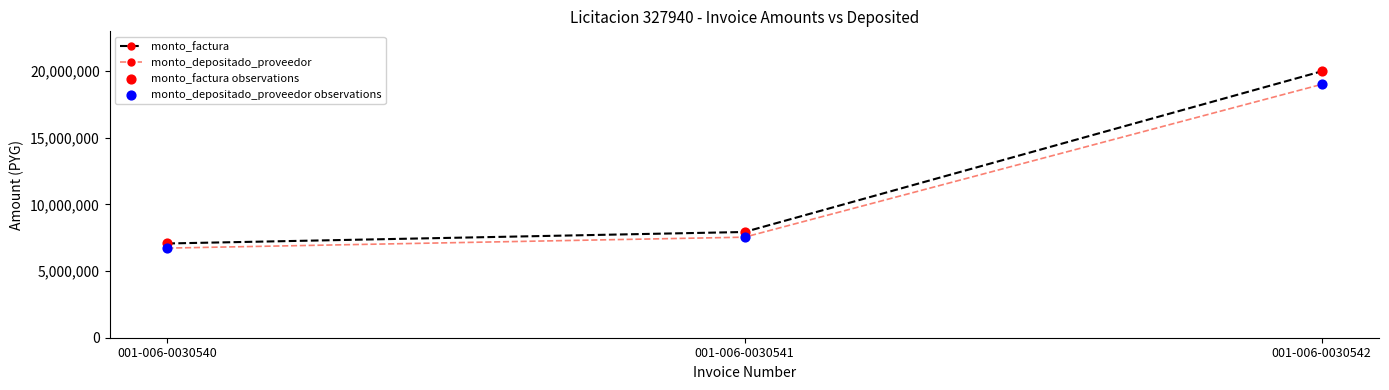

Is the value of monto_depositado_proveedor at 001-006-0030540 greater than the value of monto_factura at 001-006-0030542?

No